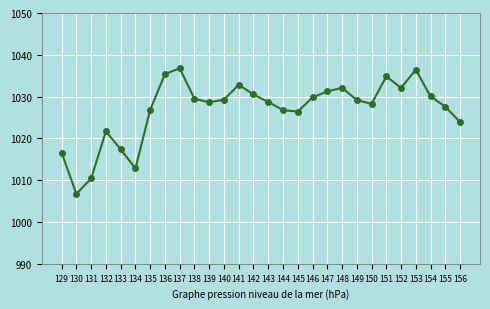

Which category has the lowest value across all series?

130